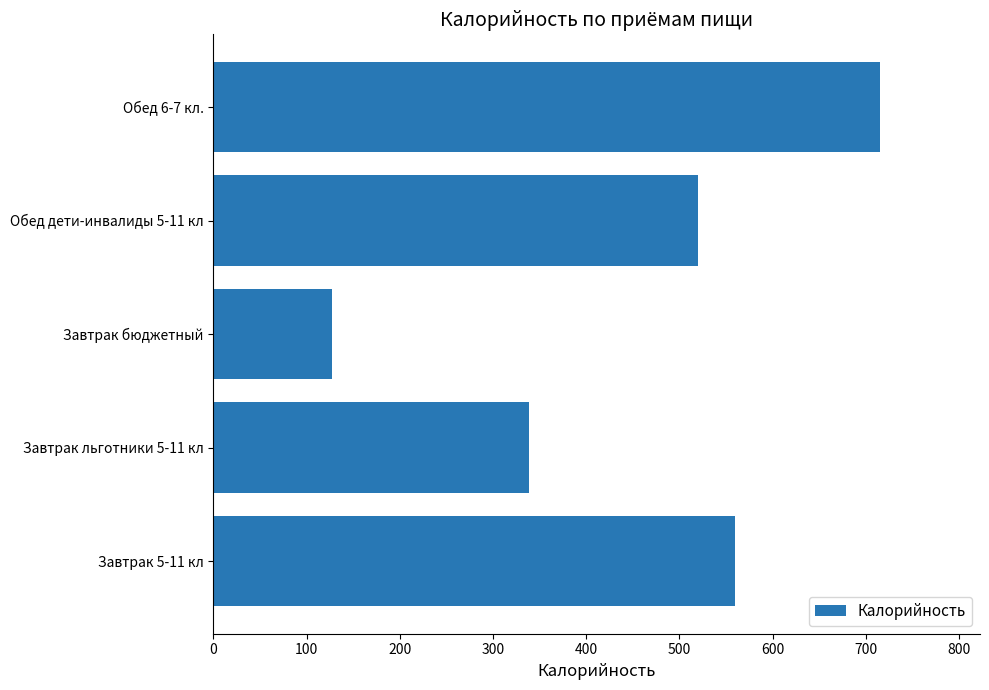

What is the average value?

452.2